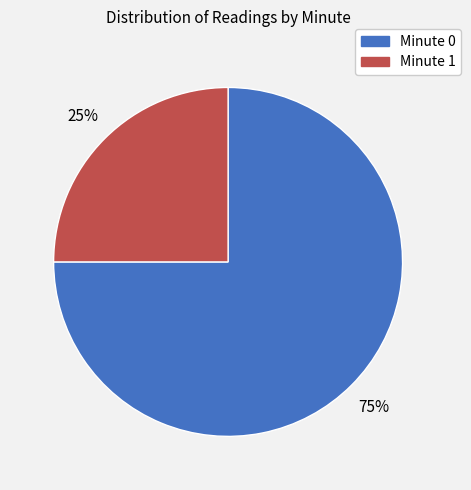

Is it true that Minute 1 is 25% of the pie?

True